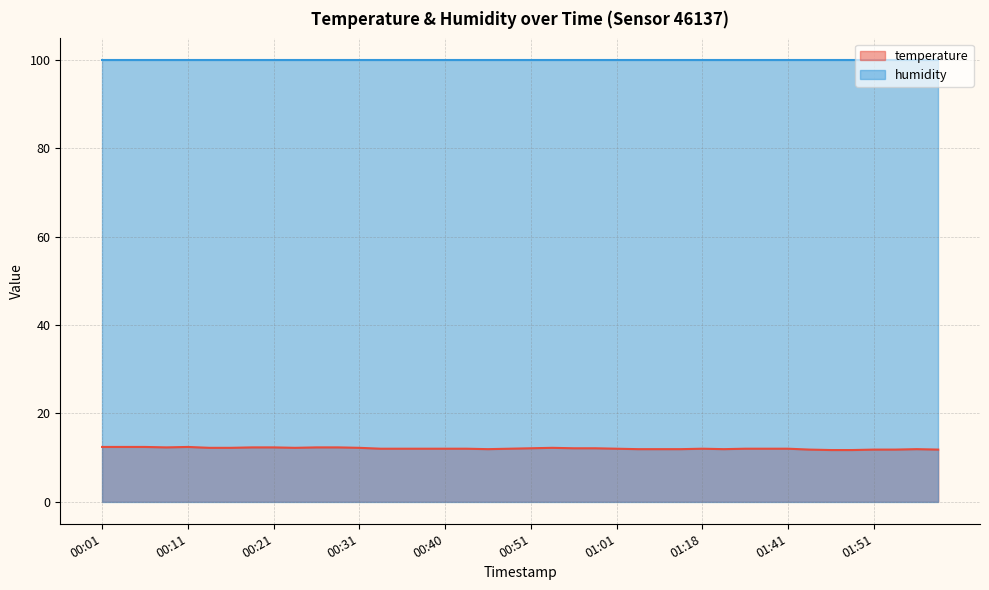

What is the approximate value at 00:16?

12.2